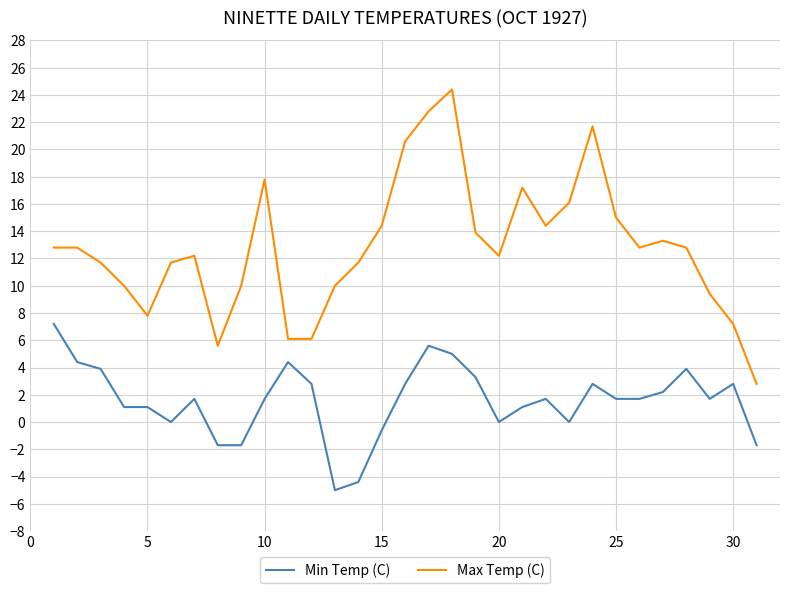

What is the difference between the maximum and minimum values in the Min Temp (C) series?

12.2